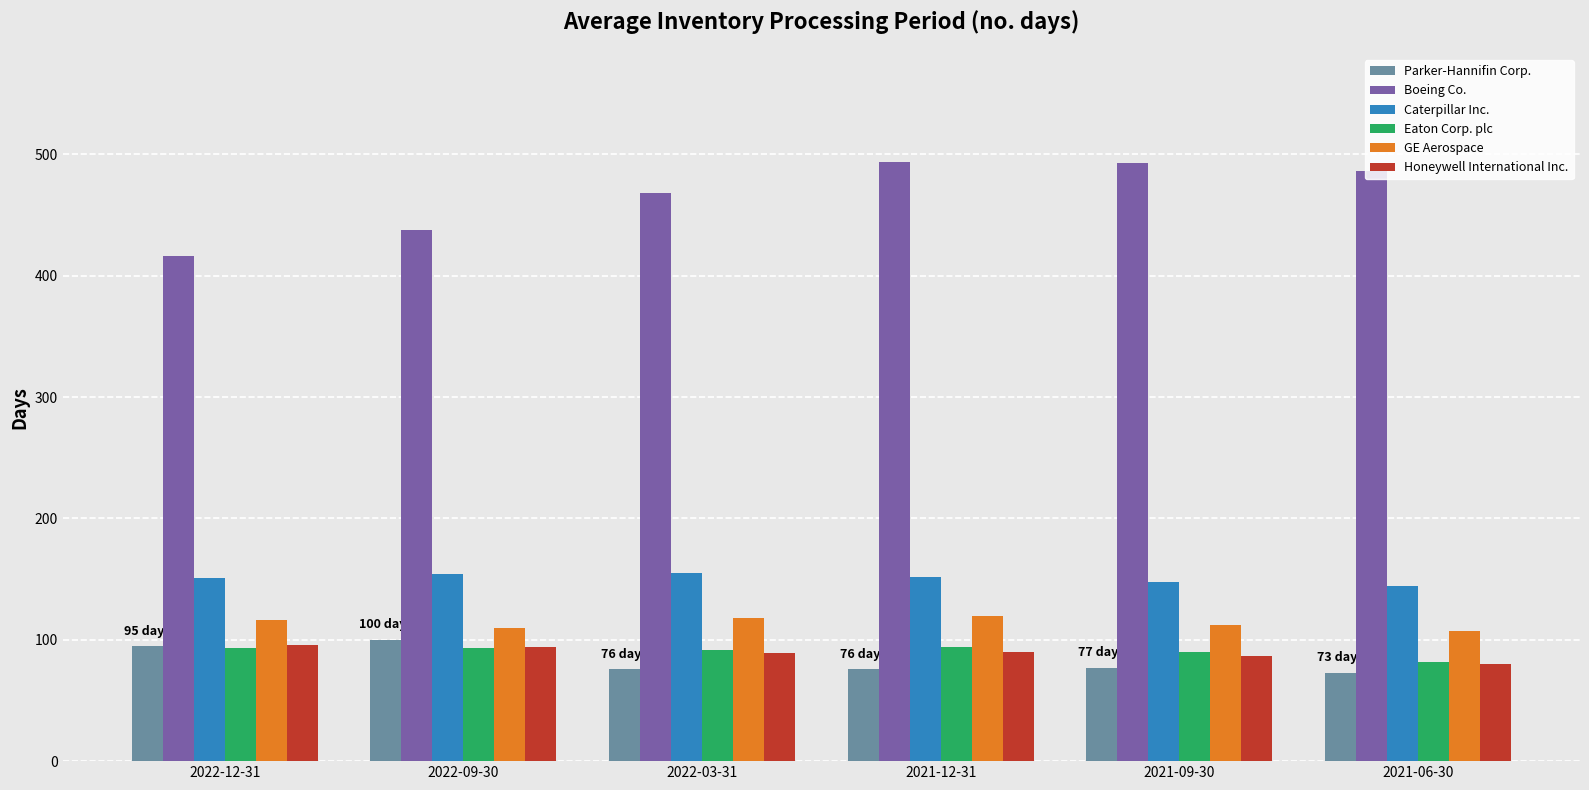

What is the sum of all Caterpillar Inc. values?

904